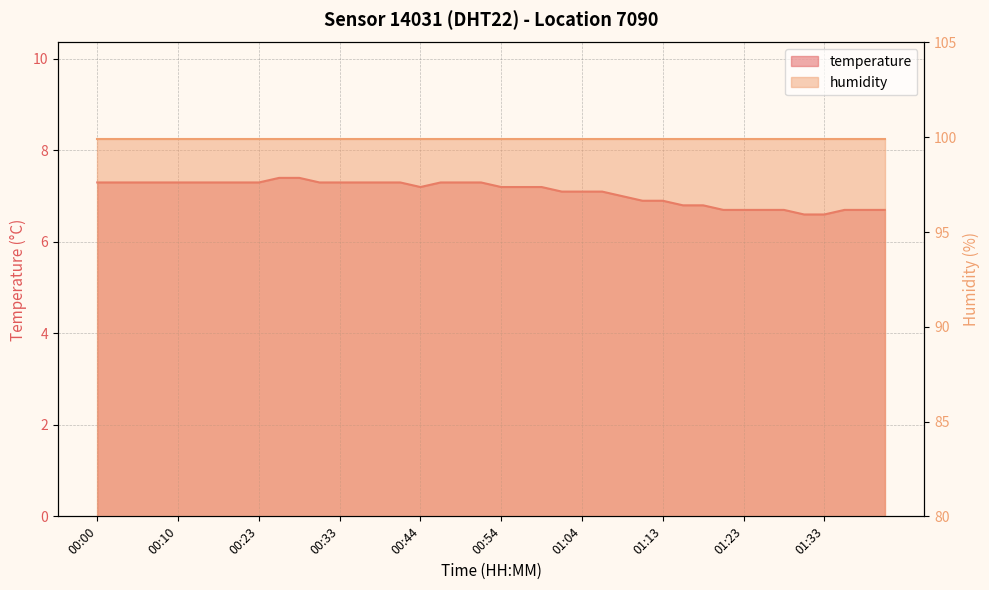

At which category does the chart reach its minimum across all series?

01:30